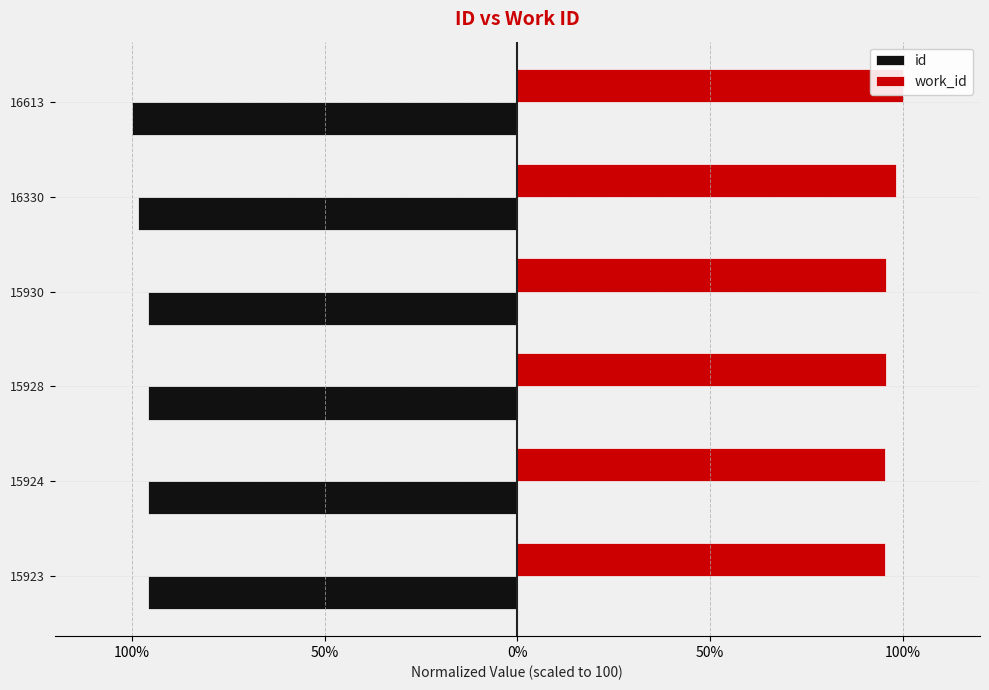

What is the value of the work_id bar at the 3rd from the left?

95.5